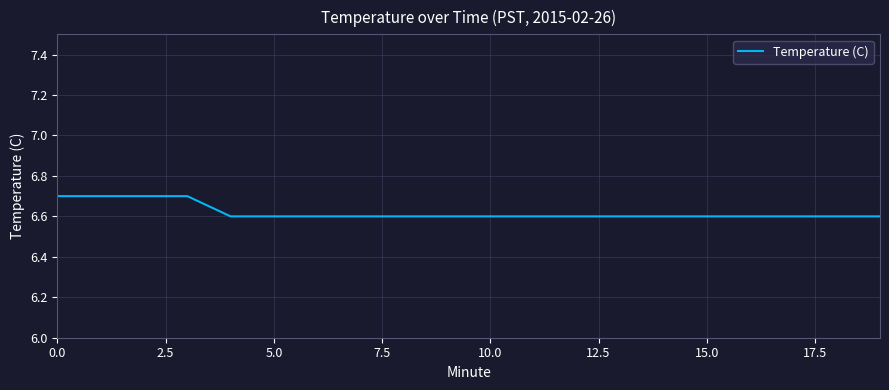

What is the smallest value displayed?

6.6